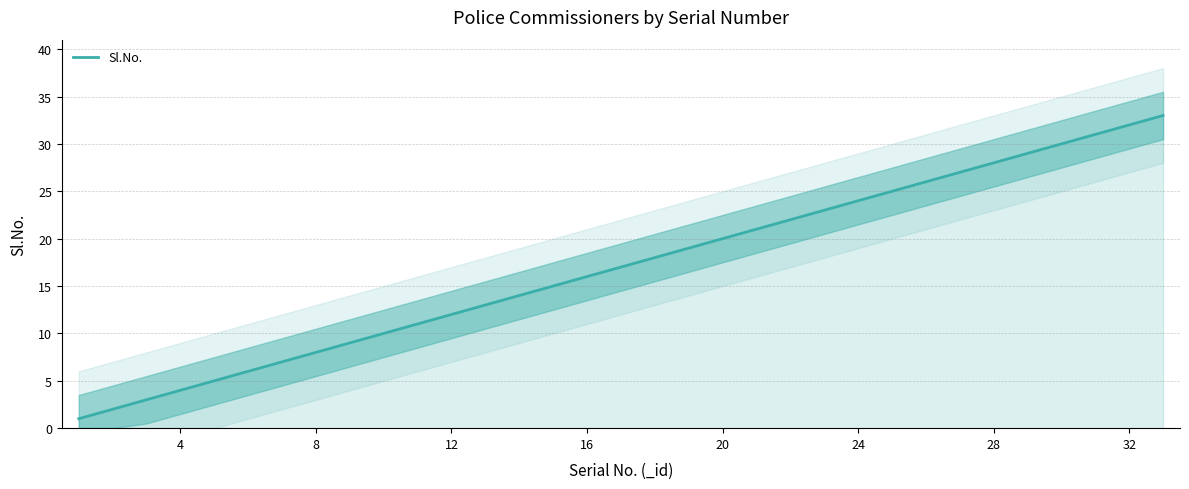

How many lines are shown in the chart?

1